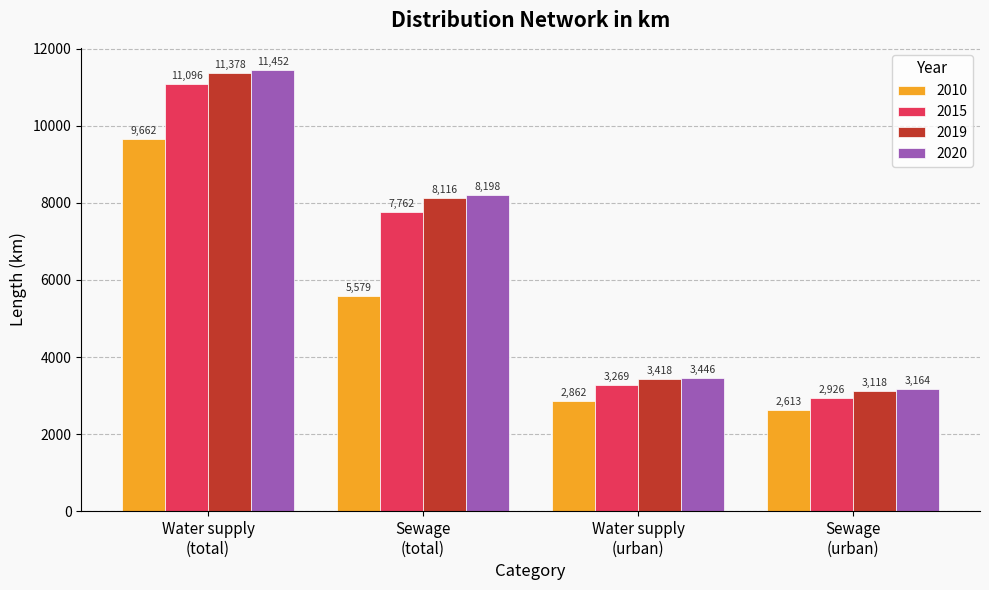

How many bars are there in total?

16